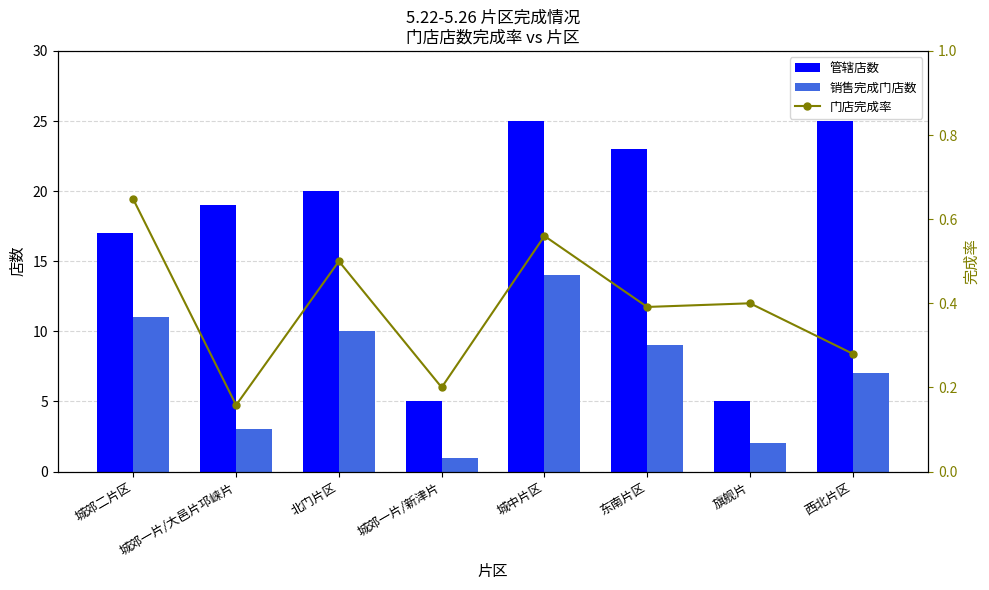

What is the label of the 1st bar from the right?

西北片区